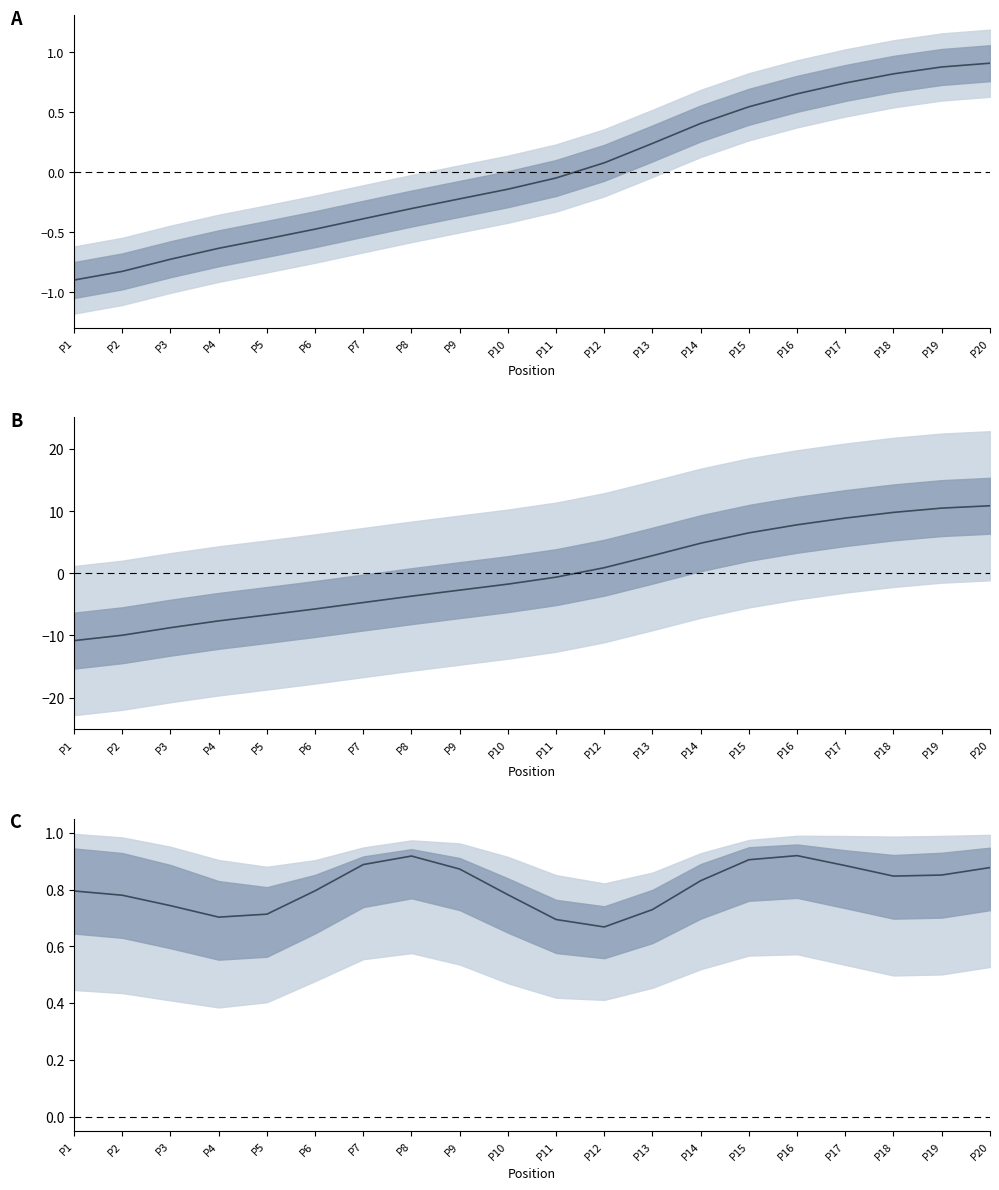

What is the total value across all series at P18?

11.5